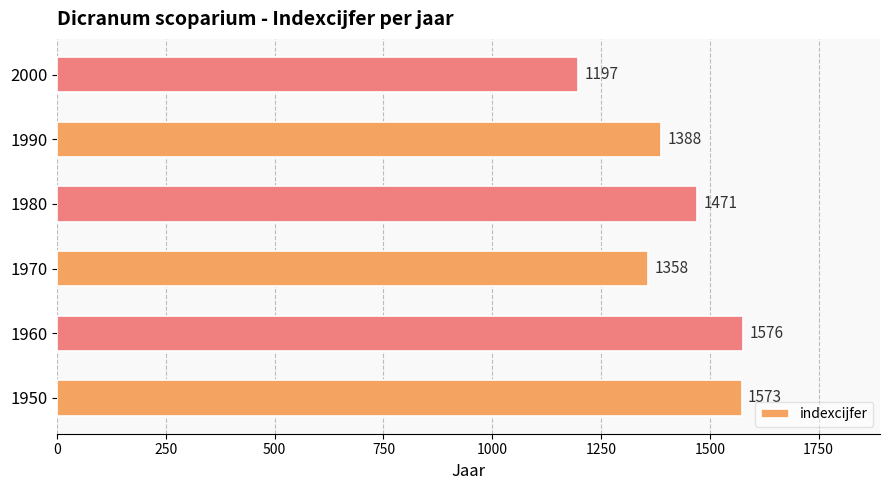

Reading bottom to top, transcribe all the data shown in this chart.

1573	1576	1358	1471	1388	1197